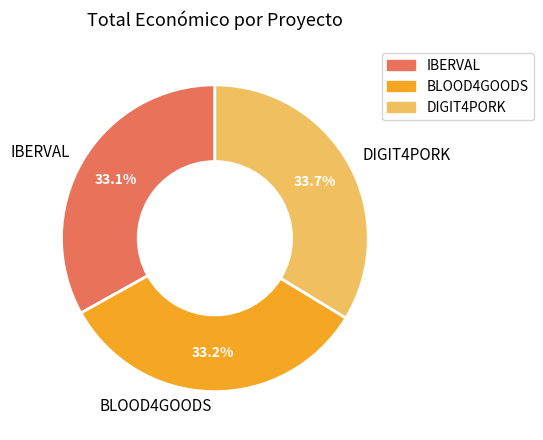

To the nearest percent, what is the difference between the largest and smallest slice percentages?

1%